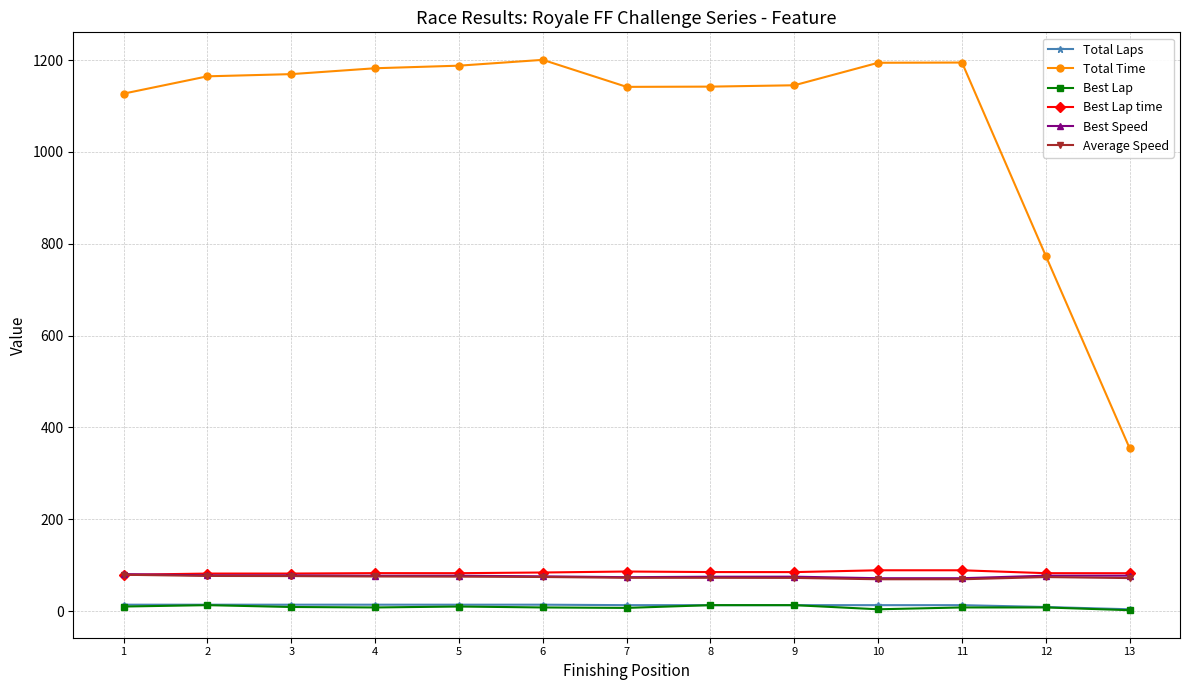

Which series has the widest spread of values?

Total Time